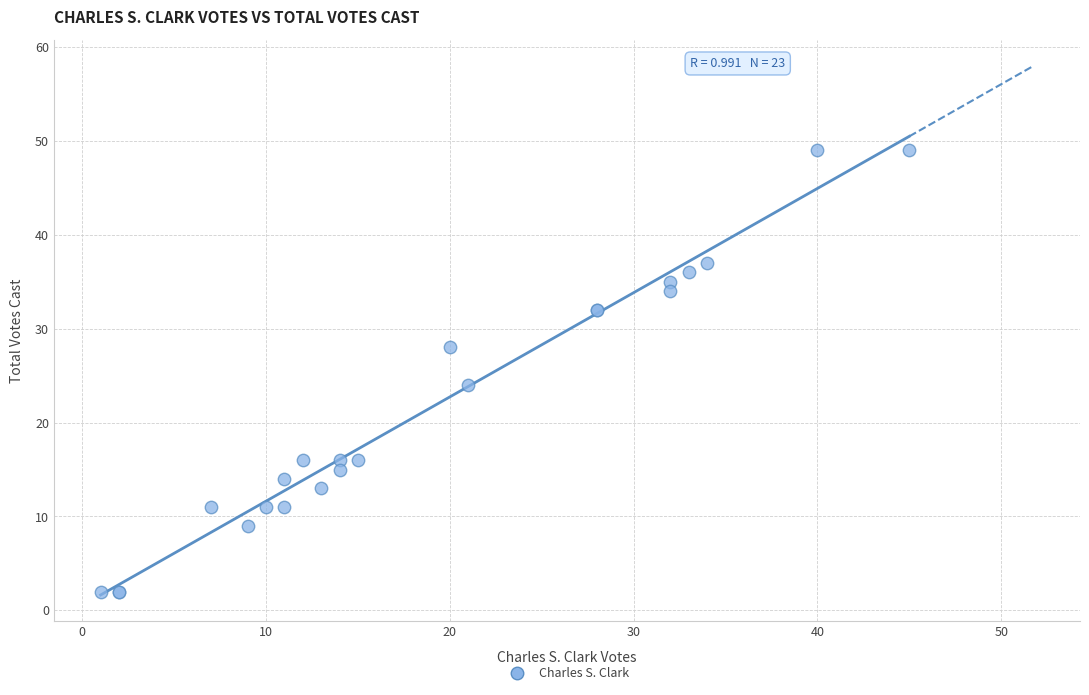

What Y value in the scatter plot is closest to 25?

24